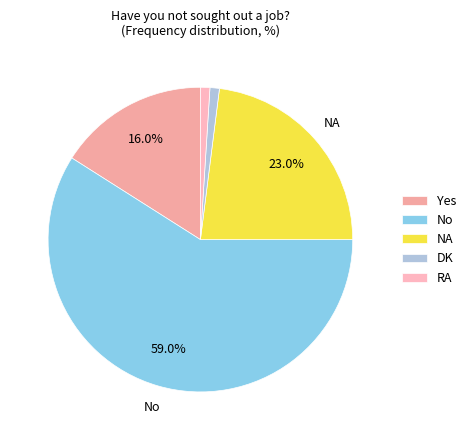

What is the smallest slice in the pie chart?

DK